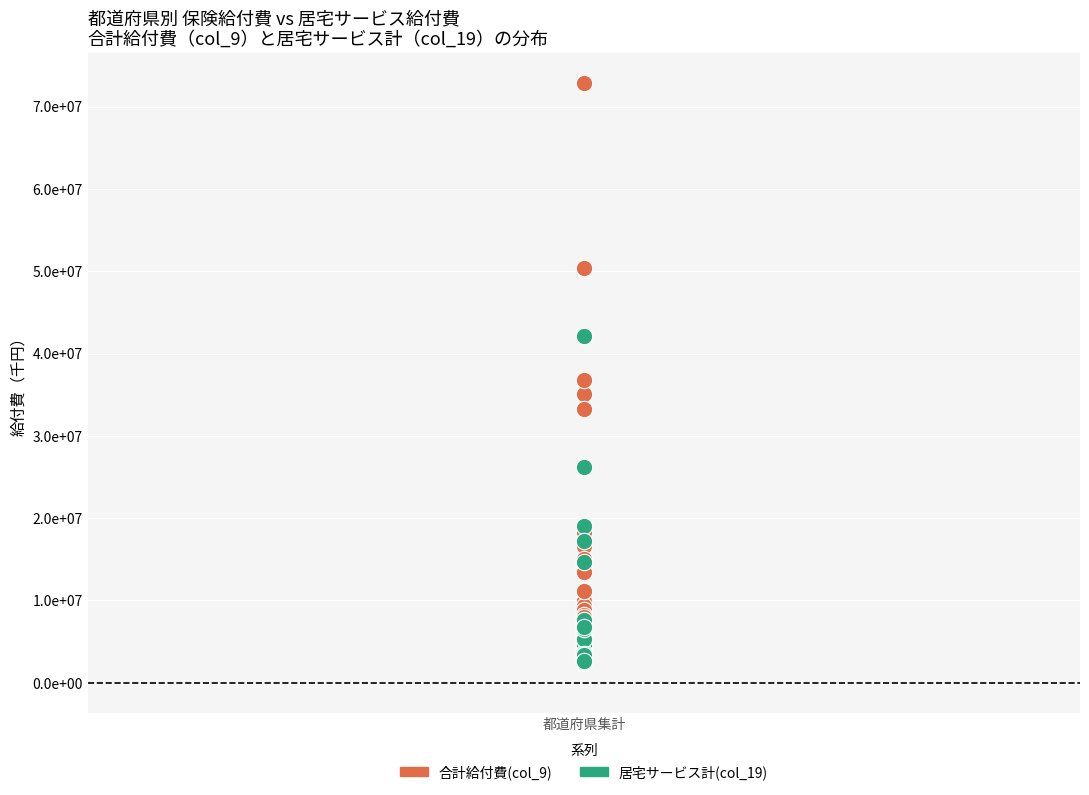

Which series has the widest spread of Y values?

合計給付費(col_9)